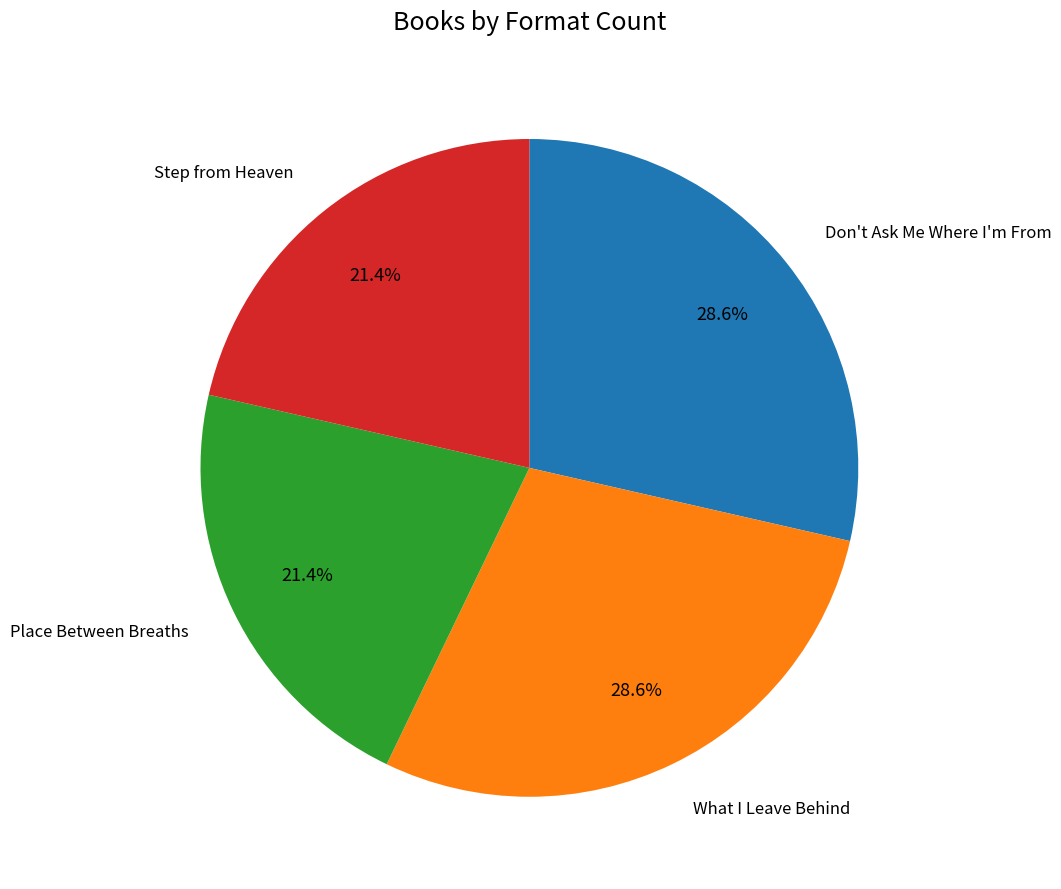

Does any single category account for the majority?

No